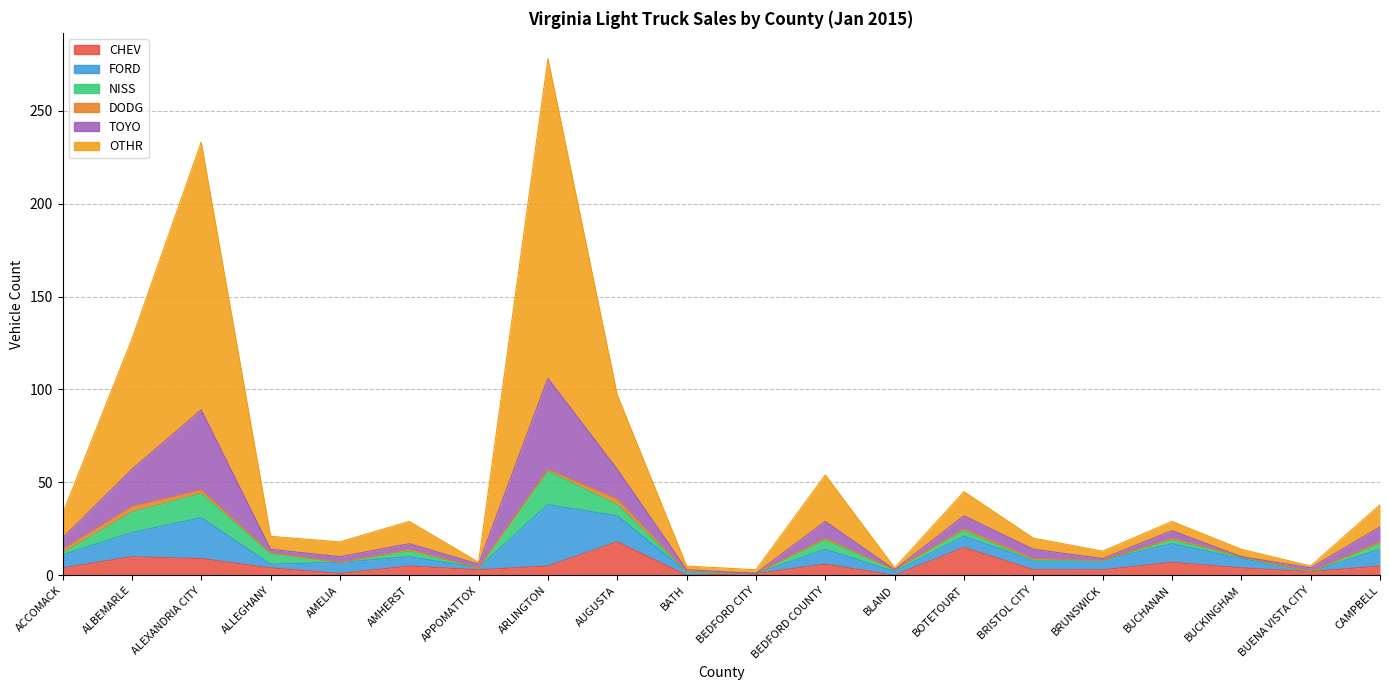

Does the chart display data point markers on the line(s)?

No